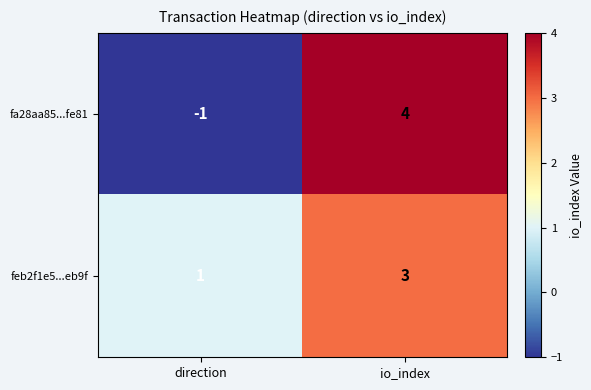

At how many categories does at least one series exceed 2?

1